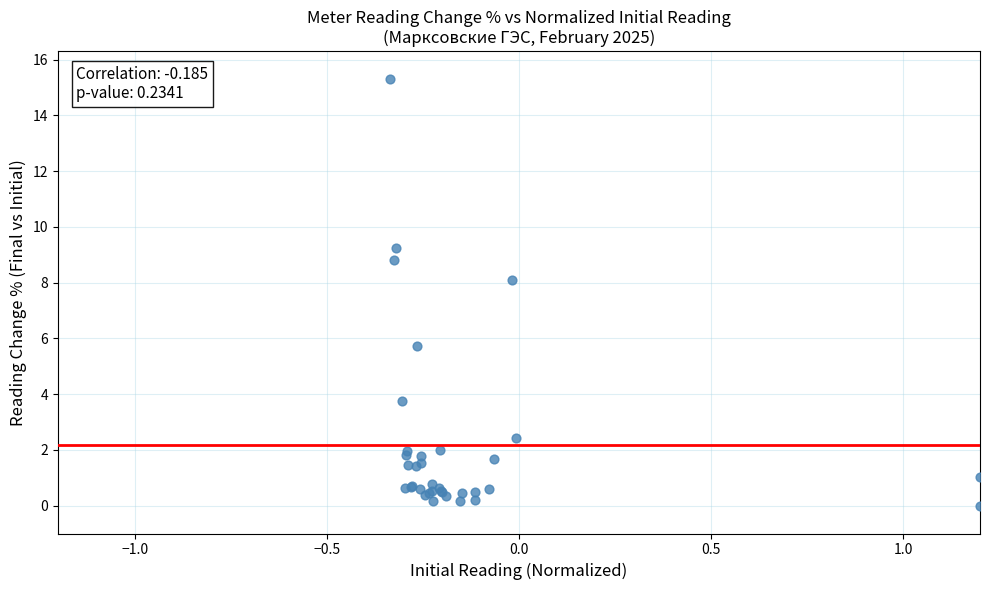

What Y value in the scatter plot is closest to 7?

8.1